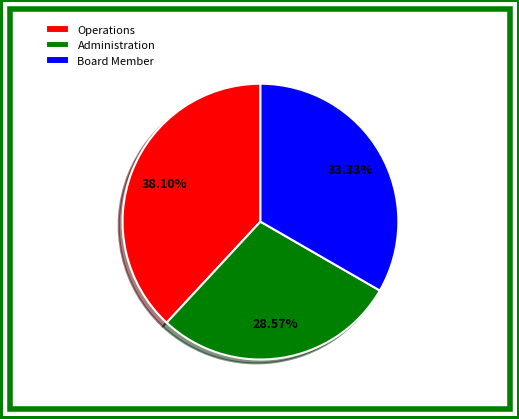

What percentage is NOT represented by Operations?

61.9%